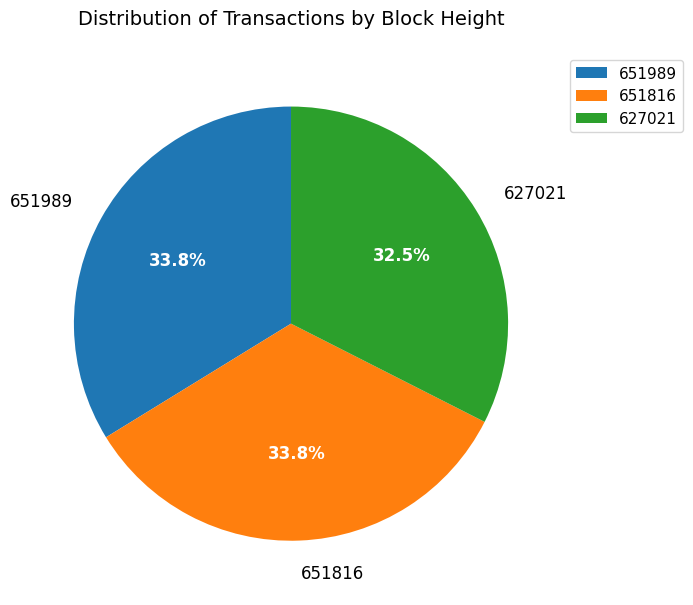

What is the ratio of the value at 651816 to the value at 627021?

1.0